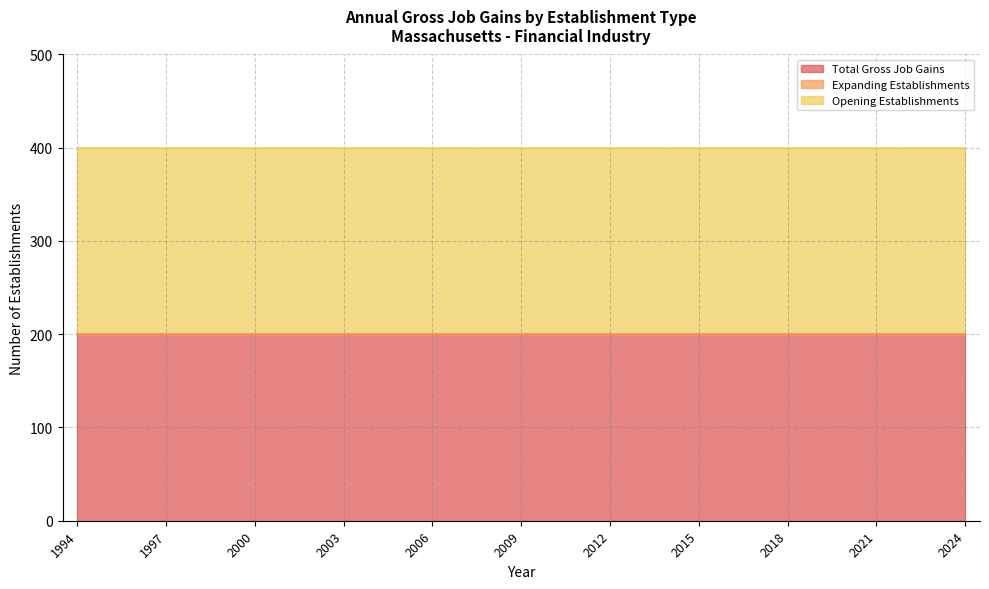

Reading left to right, extract all data points from this chart.

Total Gross Job Gains: 1994=200	1995=200	1996=200	1997=200	1998=200	1999=200	2000=200	2001=200	2002=200	2003=200	2004=200	2005=200	2006=200	2007=200	2008=200	2009=200	2010=200	2011=200	2012=200	2013=200	2014=200	2015=200	2016=200	2017=200	2018=200	2019=200	2020=200	2021=200	2022=200	2023=200	2024=200
Expanding Establishments: 1994=0	1995=0	1996=0	1997=0	1998=0	1999=0	2000=0	2001=0	2002=0	2003=0	2004=0	2005=0	2006=0	2007=0	2008=0	2009=0	2010=0	2011=0	2012=0	2013=0	2014=0	2015=0	2016=0	2017=0	2018=0	2019=0	2020=0	2021=0	2022=0	2023=0	2024=0
Opening Establishments: 1994=200	1995=200	1996=200	1997=200	1998=200	1999=200	2000=200	2001=200	2002=200	2003=200	2004=200	2005=200	2006=200	2007=200	2008=200	2009=200	2010=200	2011=200	2012=200	2013=200	2014=200	2015=200	2016=200	2017=200	2018=200	2019=200	2020=200	2021=200	2022=200	2023=200	2024=200